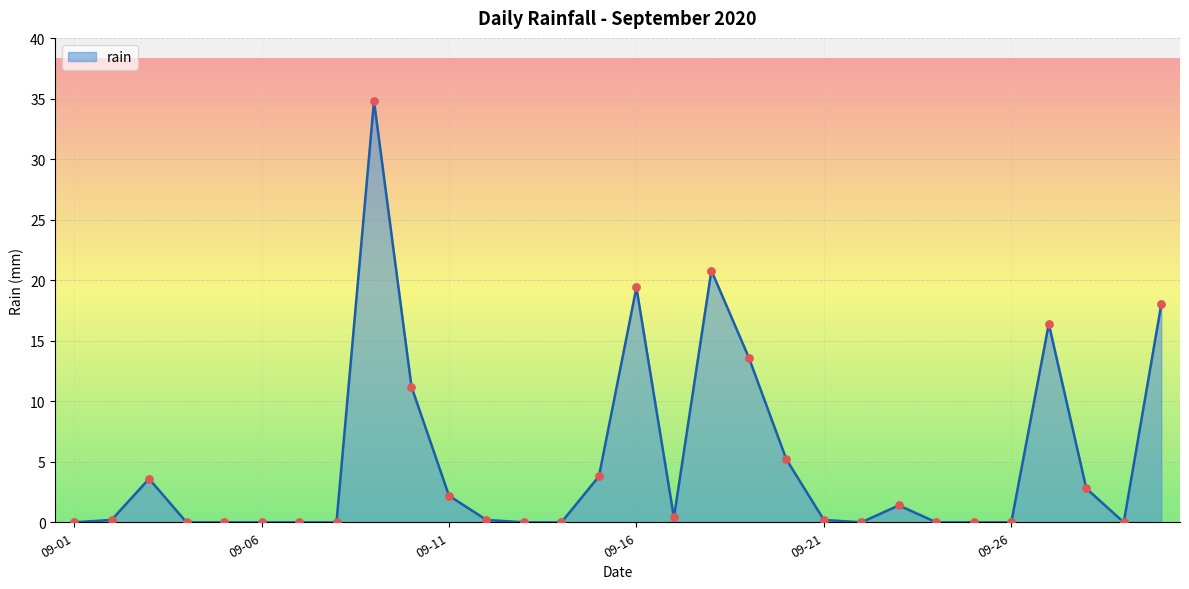

What is the maximum value shown in the chart?

34.8